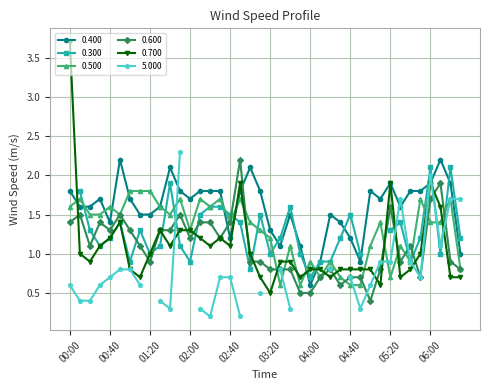

True or false: 0.600 has more than 0 points higher than both neighbors.

True